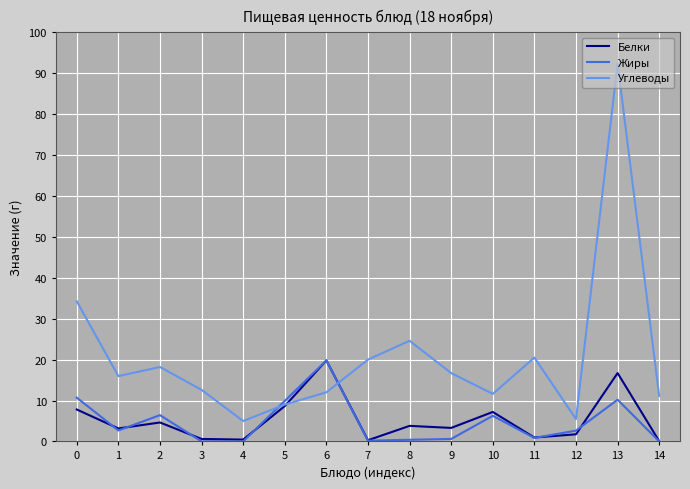

What is the highest value of the Жиры series?

19.8